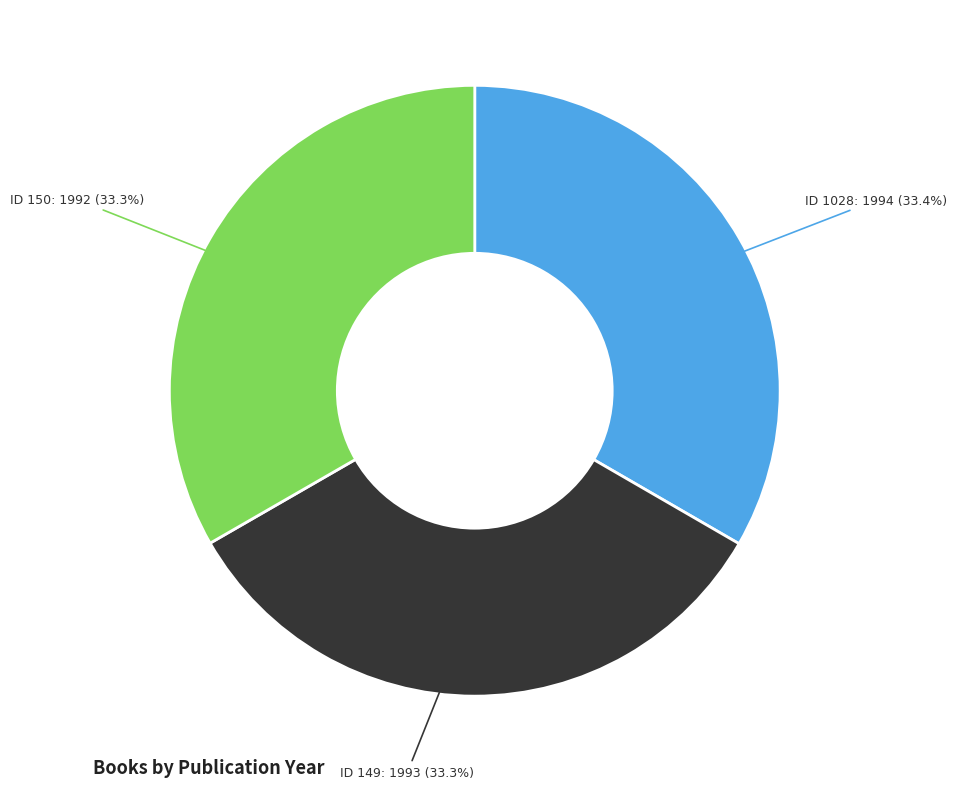

Does any single category account for the majority?

No